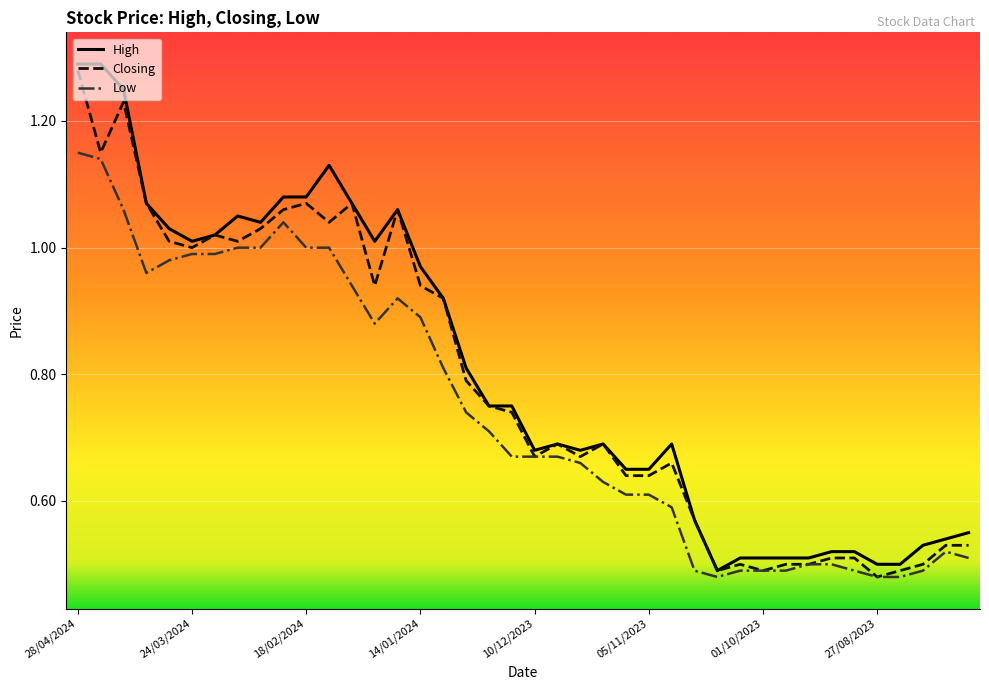

How many lines are shown in the chart?

3